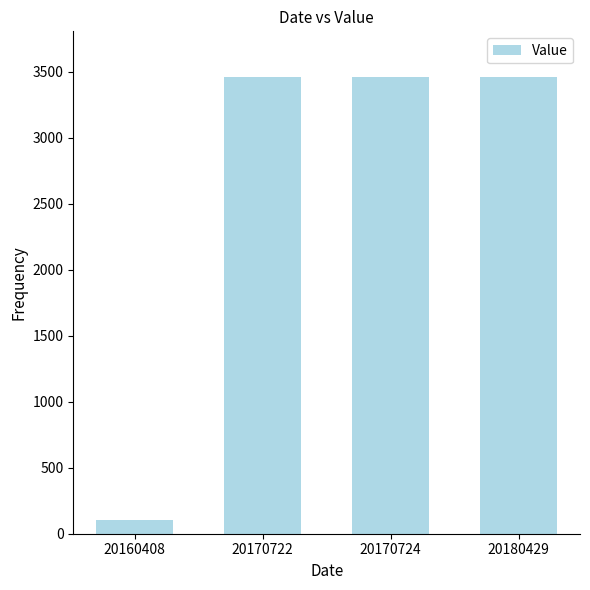

Which category has the lowest value across all series?

20160408